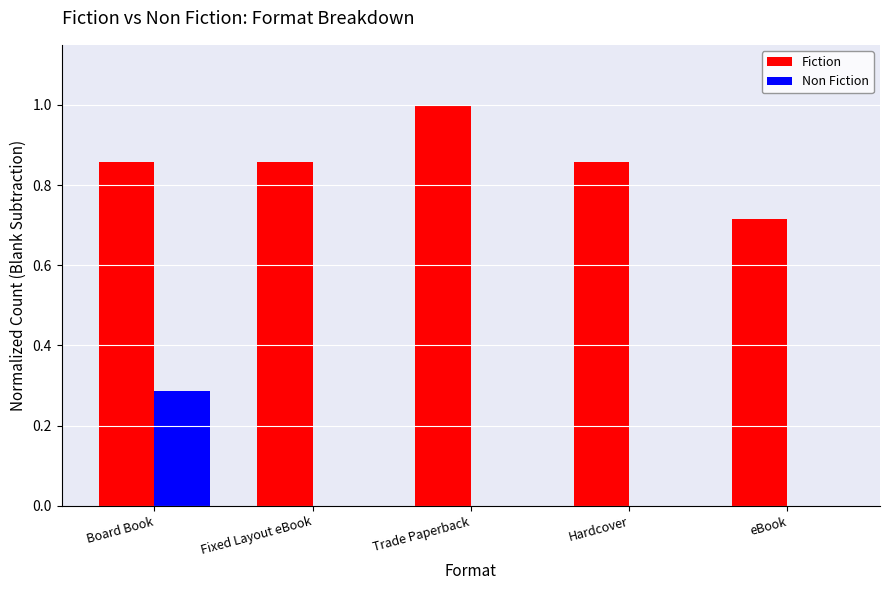

Where is Fiction nearest to the value 0?

eBook